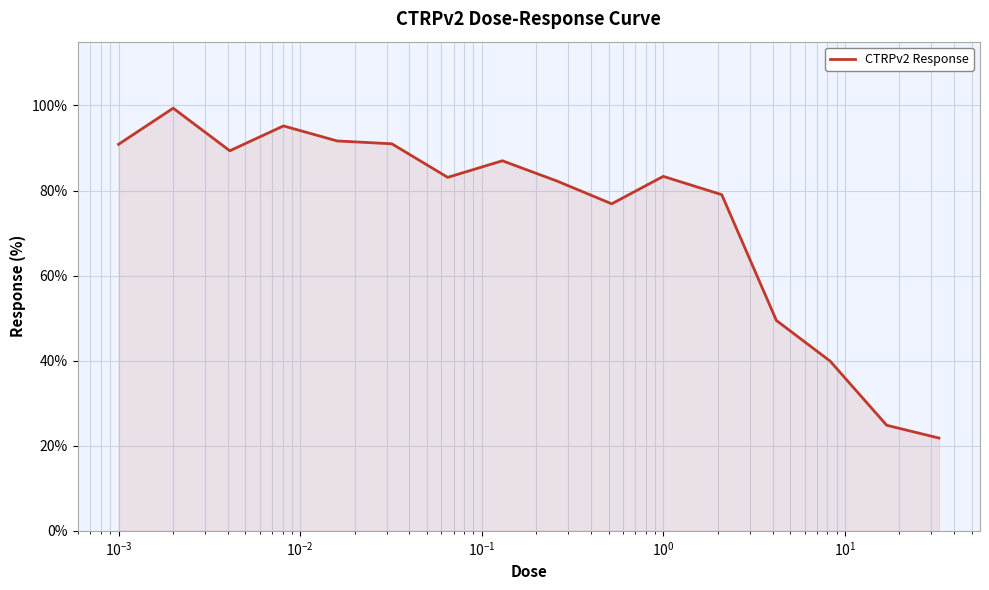

What is the smallest value displayed?

21.8